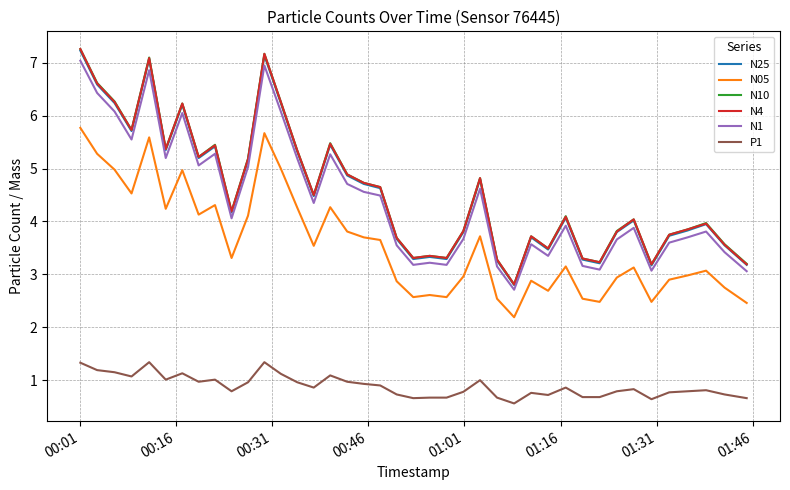

True or false: N4 and N05 intersect in this chart.

False